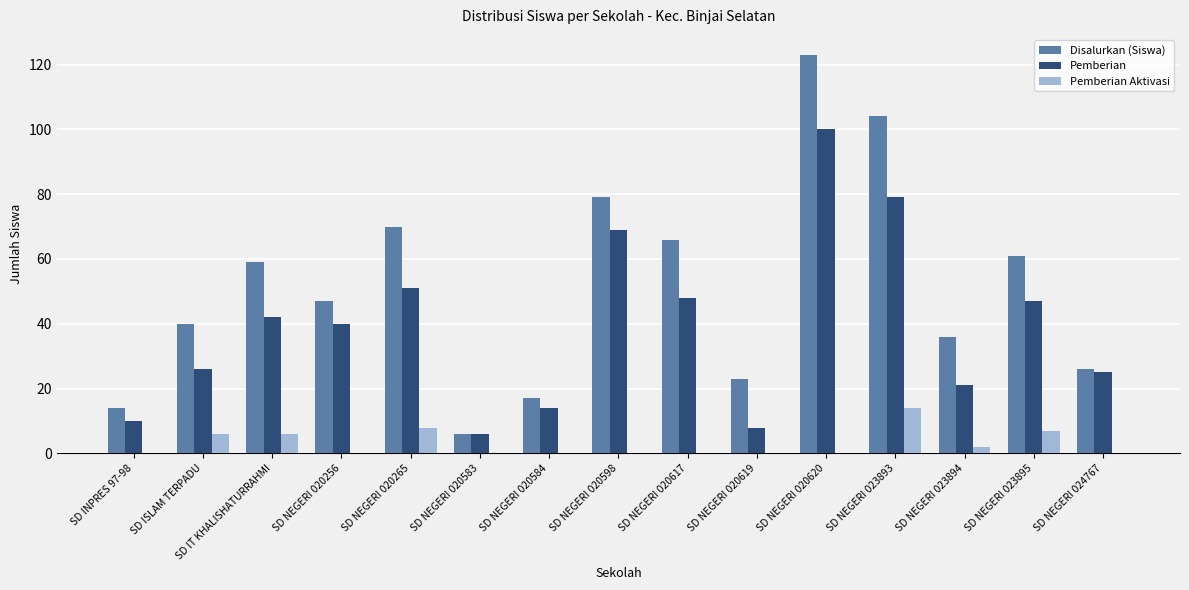

What is the sum of the Pemberian Aktivasi values at SD NEGERI 020617 and SD NEGERI 023895?

7